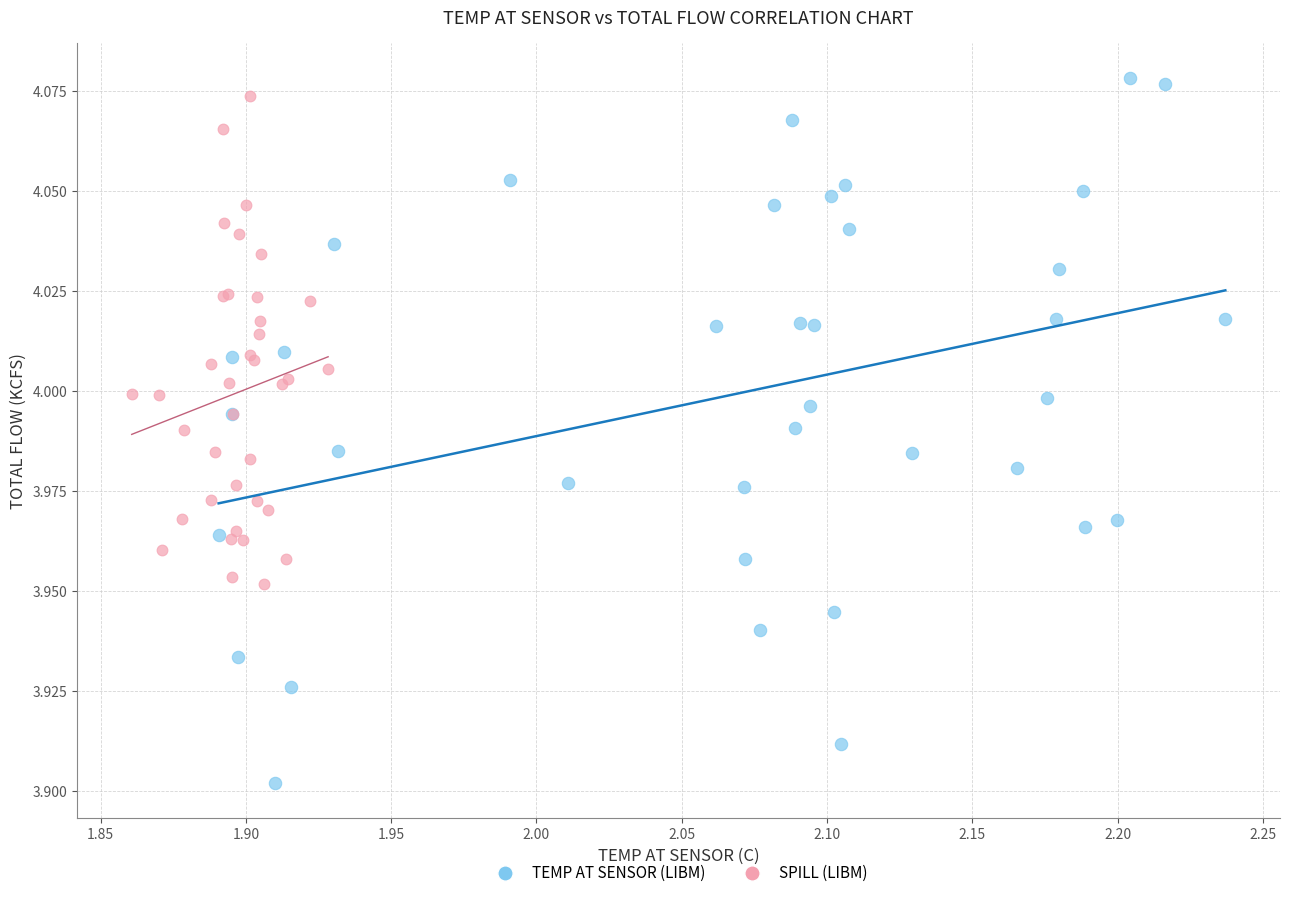

Which series reaches the minimum Y coordinate?

TEMP AT SENSOR (LIBM)